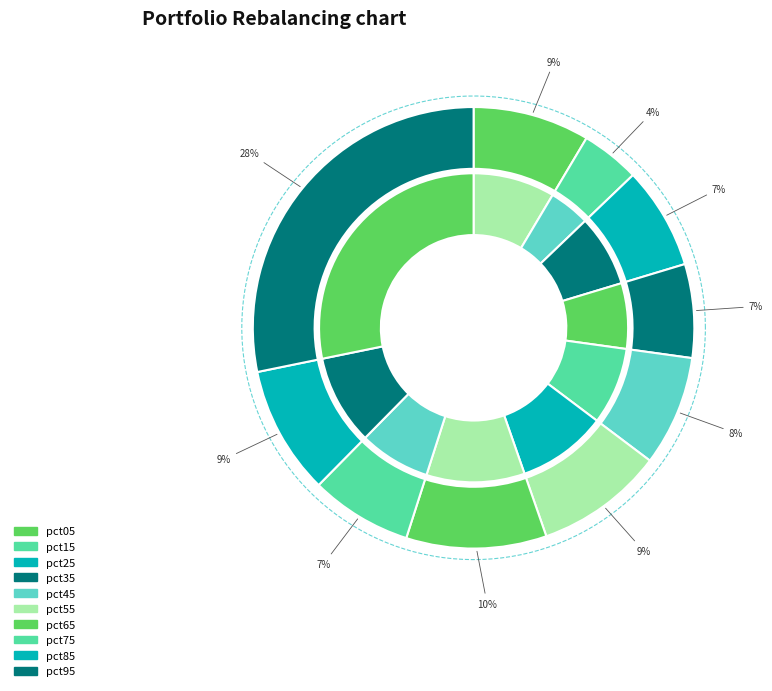

How many segments does this pie chart have?

10